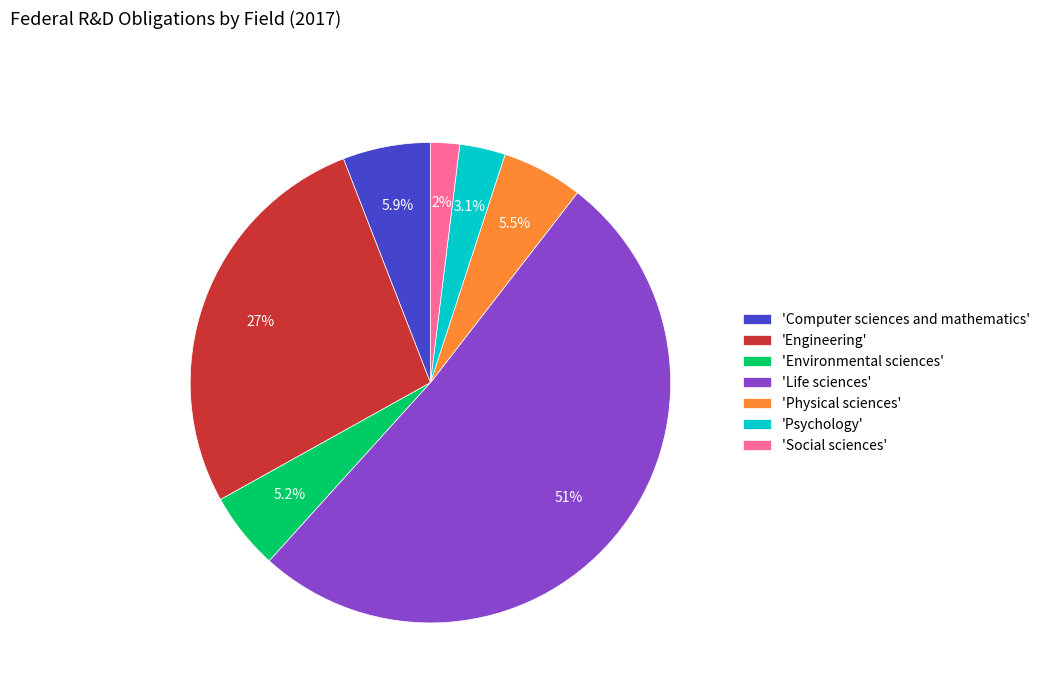

Does 'Engineering' account for over 50% of the chart?

No